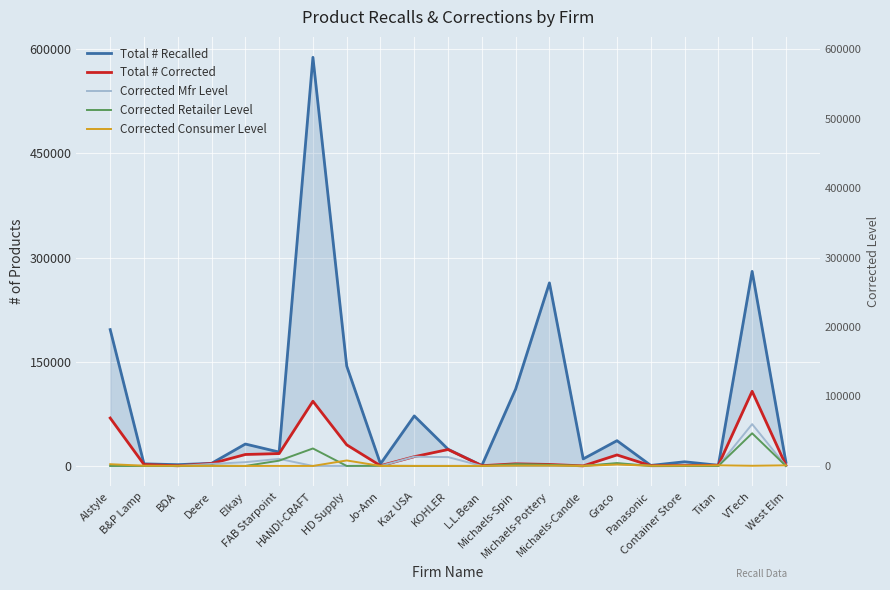

What position from the right is L.L.Bean?

10